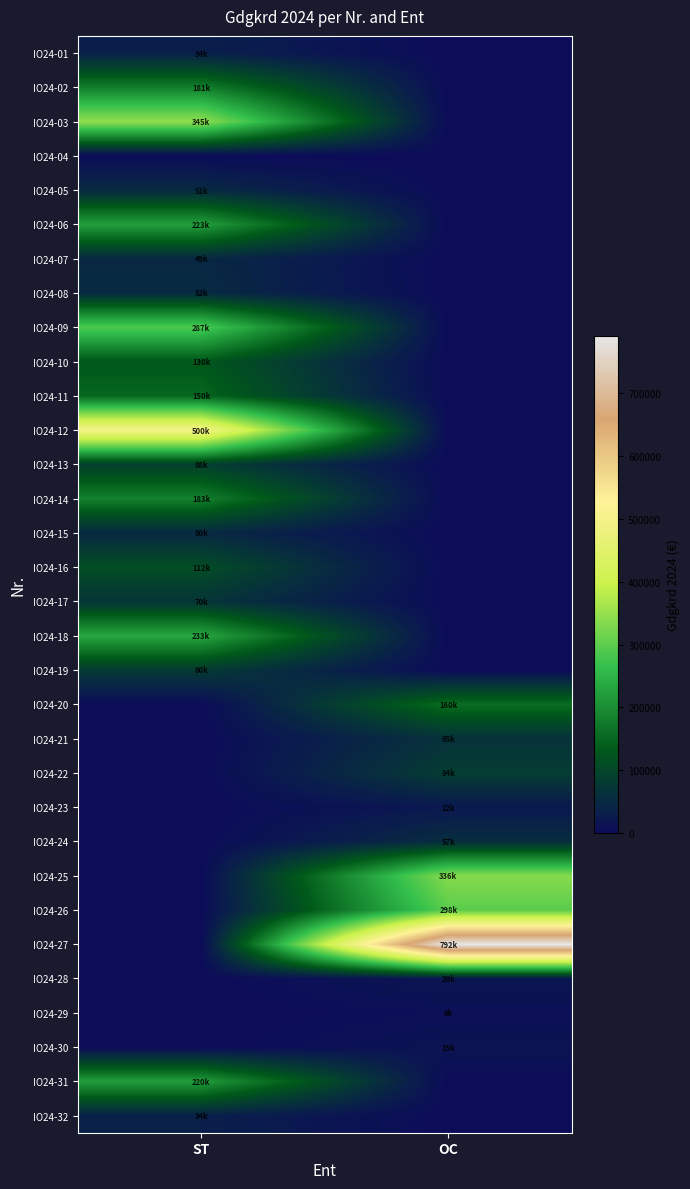

Reading left to right, transcribe all the data shown in this chart.

IO24-01: ST=33800.0	OC=0.0
IO24-02: ST=181090.3	OC=0.0
IO24-03: ST=345220.0	OC=0.0
IO24-04: ST=0.0	OC=0.0
IO24-05: ST=51075.3	OC=0.0
IO24-06: ST=223000.0	OC=0.0
IO24-07: ST=48791.3	OC=0.0
IO24-08: ST=51902.0	OC=0.0
IO24-09: ST=287446.2	OC=0.0
IO24-10: ST=130000.0	OC=0.0
IO24-11: ST=150000.0	OC=0.0
IO24-12: ST=500000.0	OC=0.0
IO24-13: ST=88023.6	OC=0.0
IO24-14: ST=183206.0	OC=0.0
IO24-15: ST=50351.7	OC=0.0
IO24-16: ST=112255.4	OC=0.0
IO24-17: ST=70008.2	OC=0.0
IO24-18: ST=233456.8	OC=0.0
IO24-19: ST=79900.0	OC=0.0
IO24-20: ST=0.0	OC=159500.0
IO24-21: ST=0.0	OC=65109.1
IO24-22: ST=0.0	OC=84375.0
IO24-23: ST=0.0	OC=21595.3
IO24-24: ST=0.0	OC=57386.9
IO24-25: ST=0.0	OC=336123.9
IO24-26: ST=0.0	OC=297878.2
IO24-27: ST=0.0	OC=791576.8
IO24-28: ST=0.0	OC=19600.0
IO24-29: ST=0.0	OC=5756.6
IO24-30: ST=0.0	OC=15297.4
IO24-31: ST=220195.3	OC=0.0
IO24-32: ST=34084.1	OC=0.0